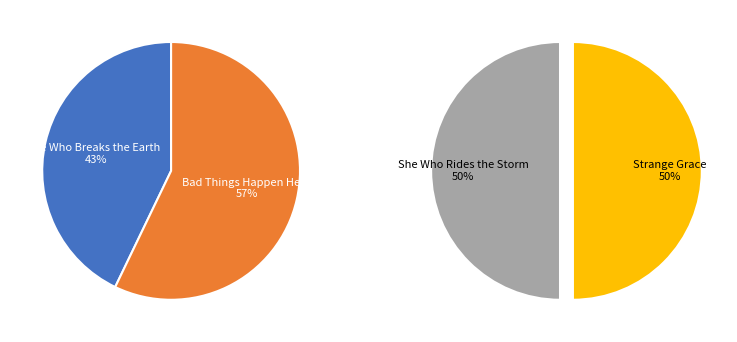

Which slice is the smallest?

He Who Breaks the Earth